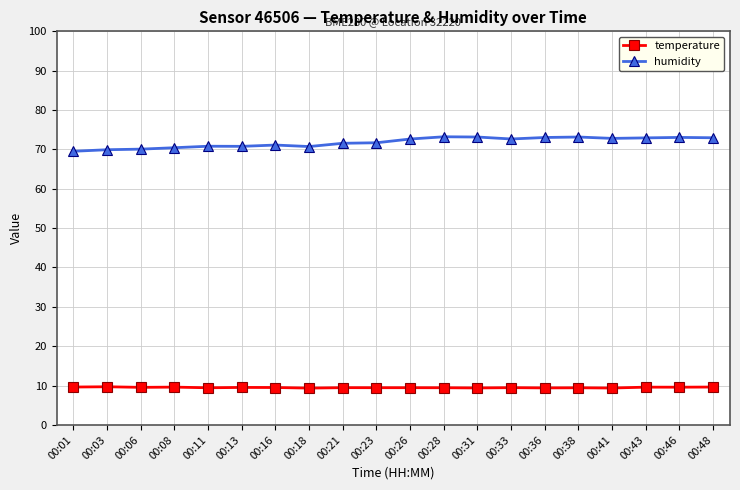

What is the difference between the highest and lowest values at 00:33?

63.2